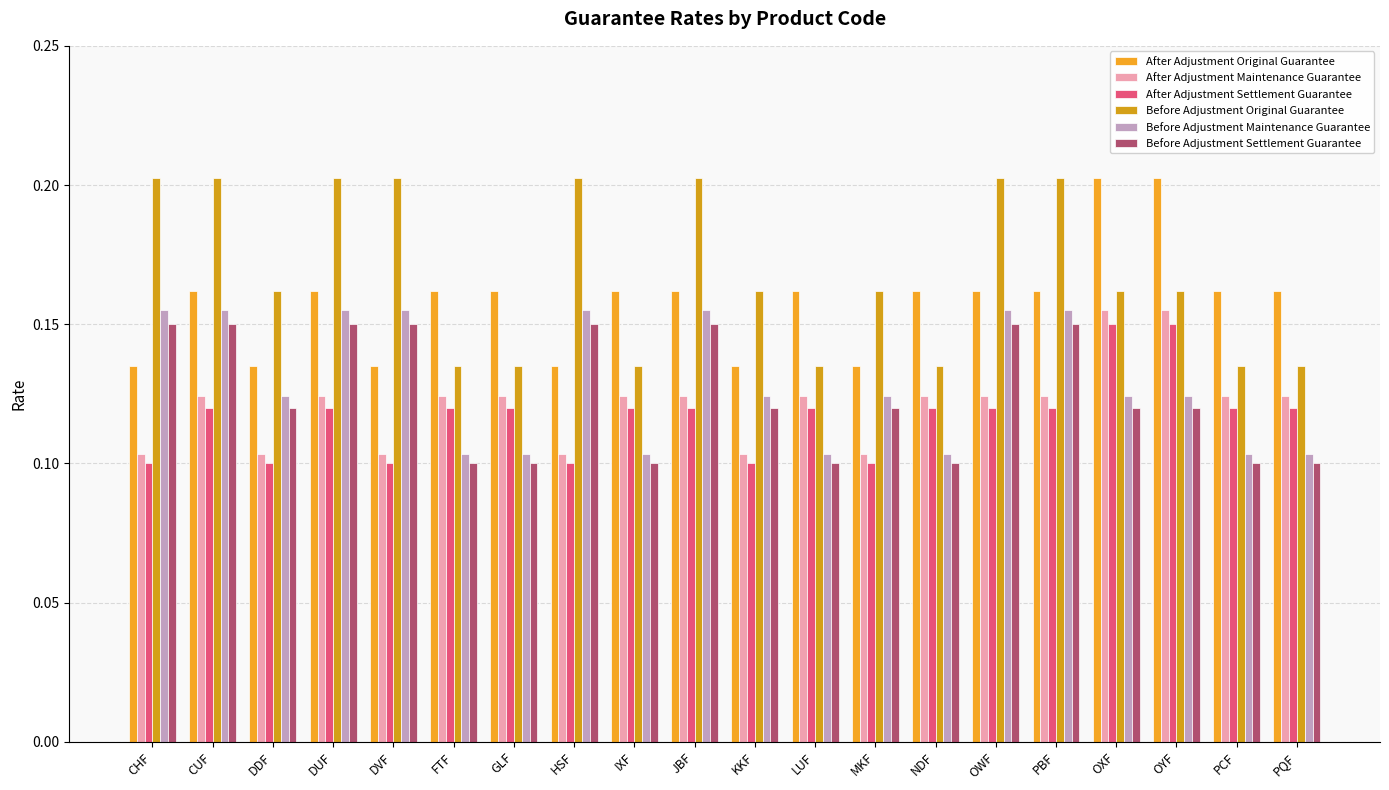

At HSF, list the series in order from smallest to largest.

After Adjustment Settlement Guarantee, After Adjustment Maintenance Guarantee, After Adjustment Original Guarantee, Before Adjustment Settlement Guarantee, Before Adjustment Maintenance Guarantee, Before Adjustment Original Guarantee